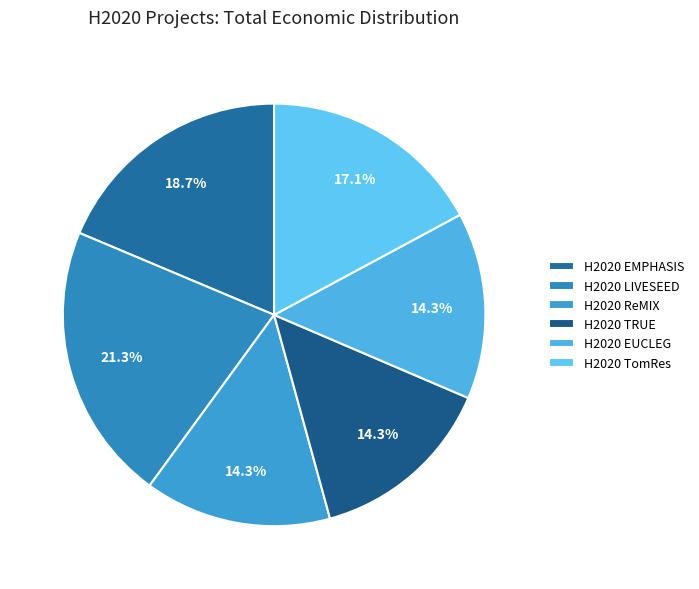

Which has a higher value, H2020 TomRes or H2020 EMPHASIS?

H2020 EMPHASIS